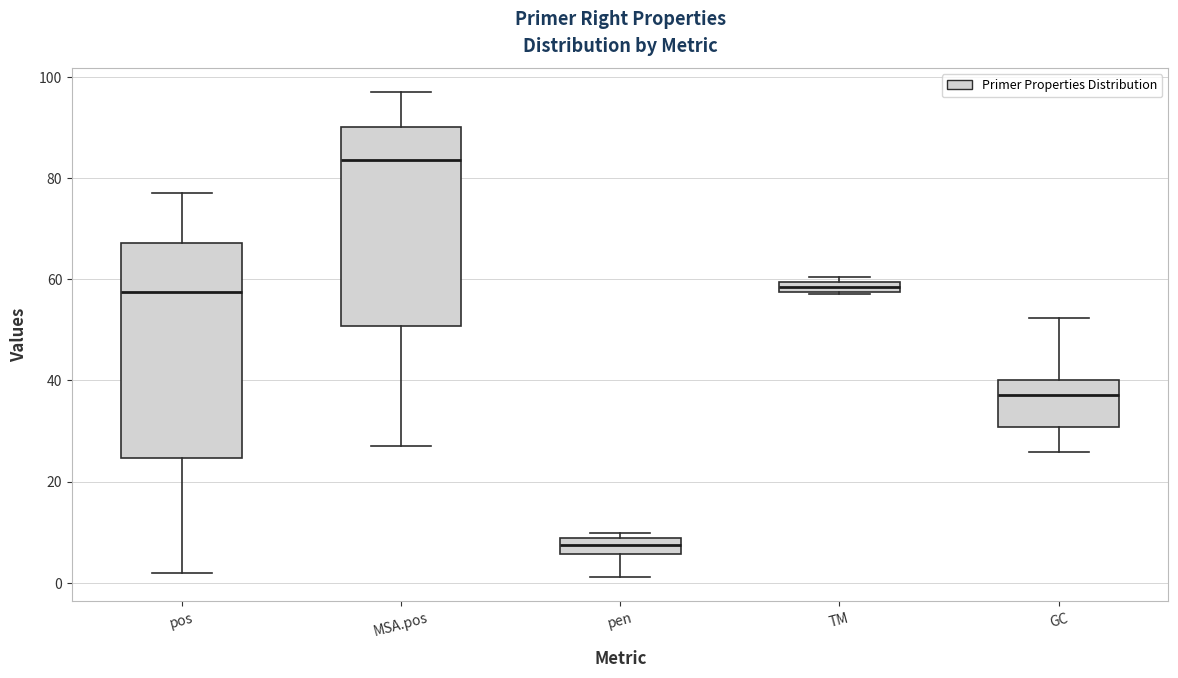

Where does the lower whisker of the box for pos end on the y-axis? The values are not printed on the chart, so give them approximately, as read against the axis.

2